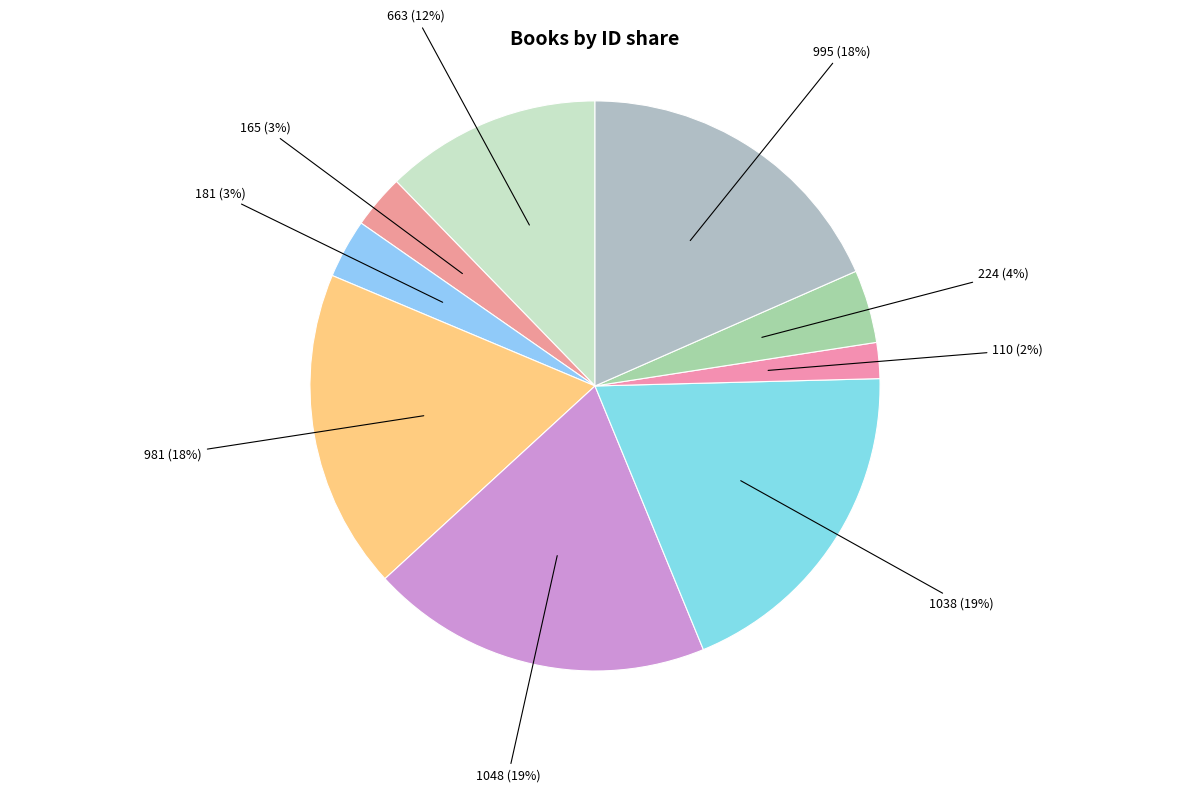

To the nearest percent, what is the combined percentage of 110 and 981?

20%